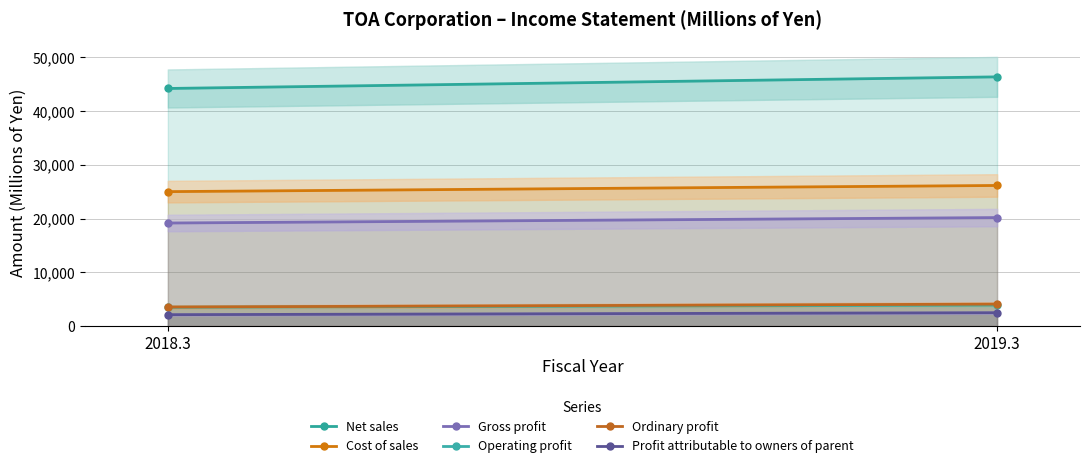

At 2019.3, list the series in order from smallest to largest.

Profit attributable to owners of parent, Operating profit, Ordinary profit, Gross profit, Cost of sales, Net sales